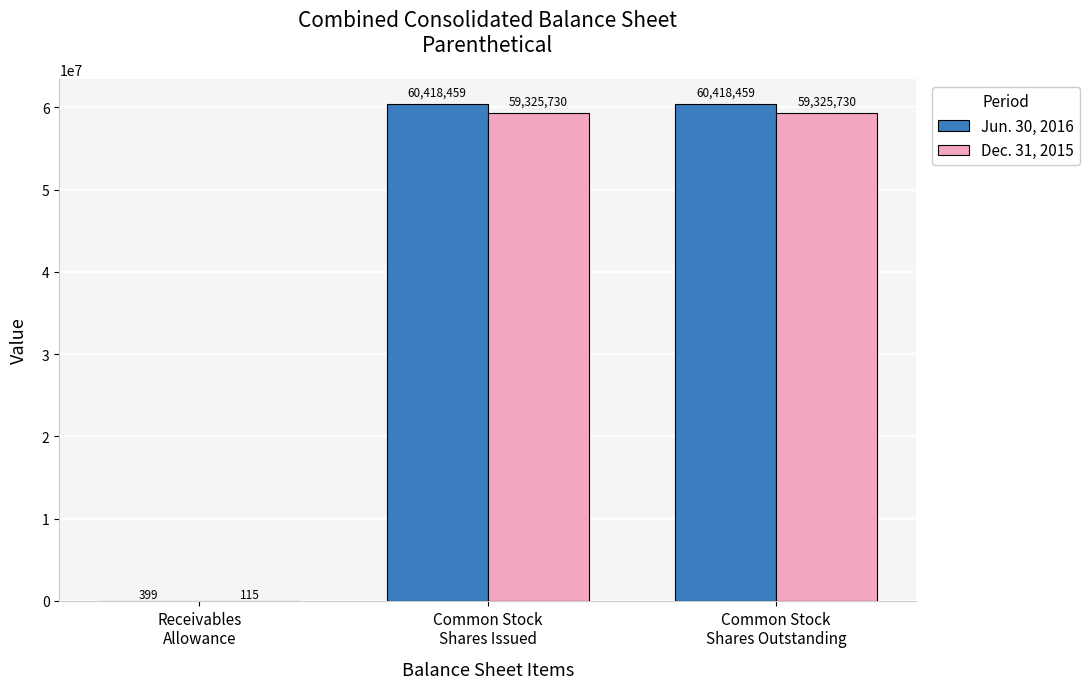

What is the approximate value of Jun. 30, 2016 at Receivables
Allowance, to the nearest 50?

400